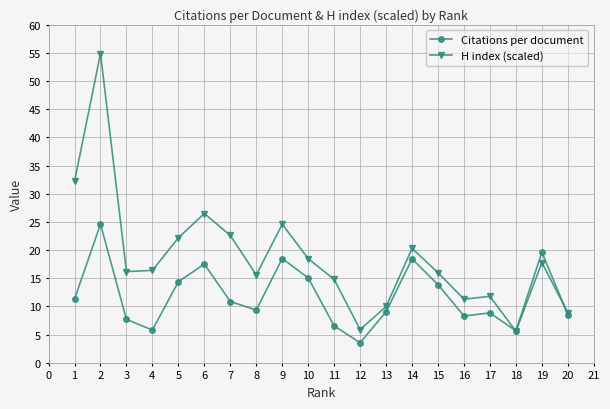

True or false: Citations per document and H index (scaled) intersect in this chart.

True